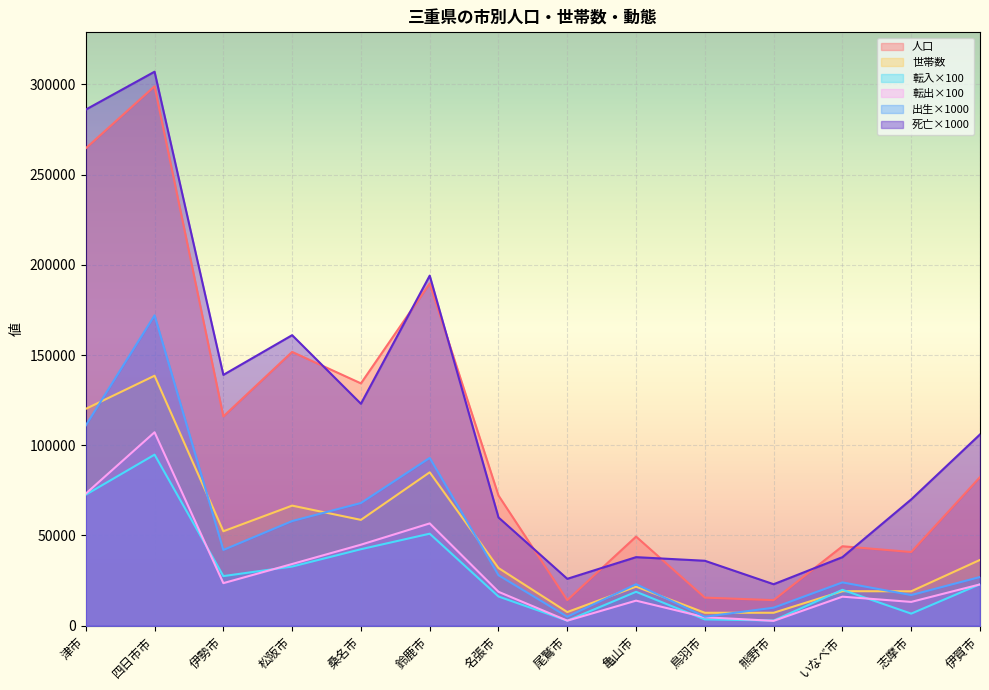

Between 亀山市 and 伊勢市, which is larger?

伊勢市